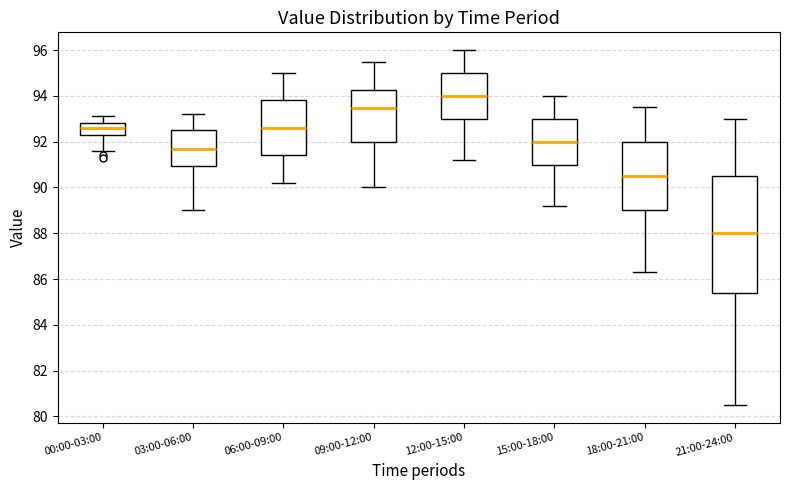

Comparing the boxes themselves (not the whiskers), which one is the tallest?

21:00-24:00